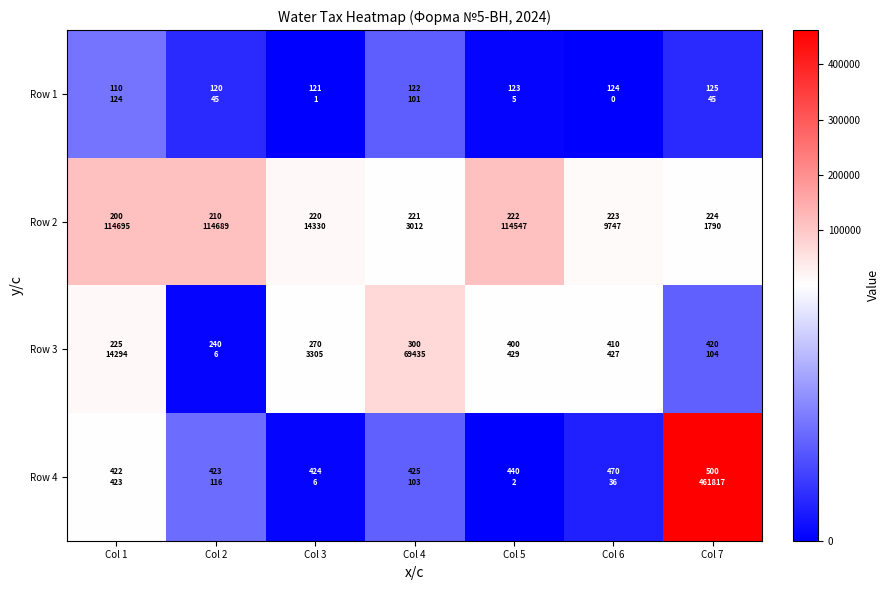

Between Col 4 and Col 3, which is larger?

Col 4